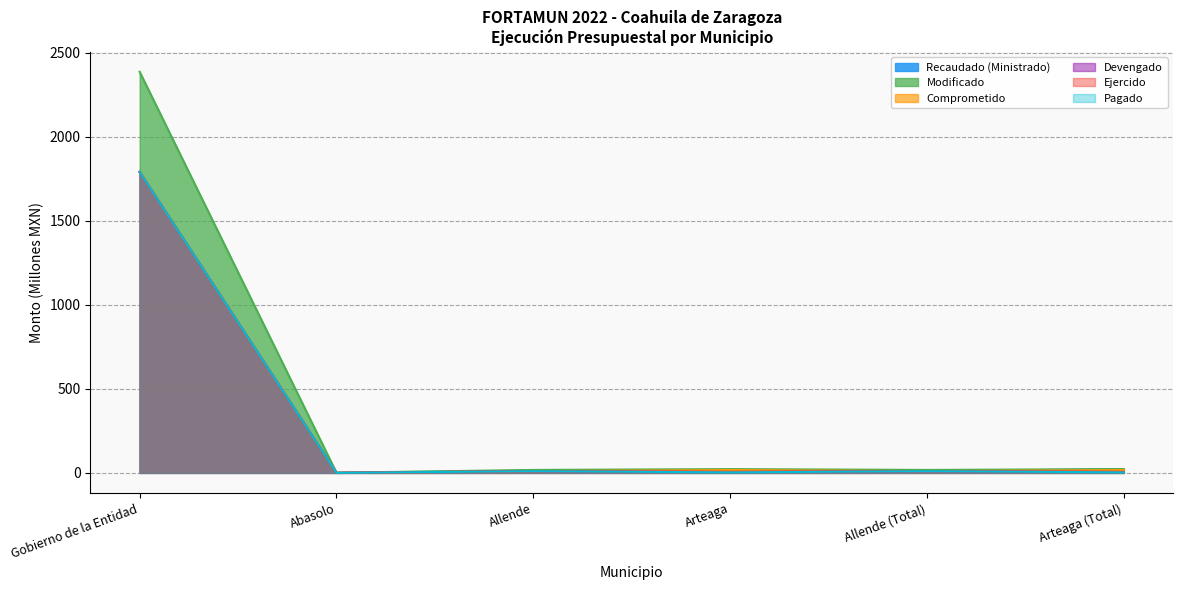

Is the value of Devengado at Gobierno de la Entidad greater than the value of Recaudado (Ministrado) at Arteaga (Total)?

Yes